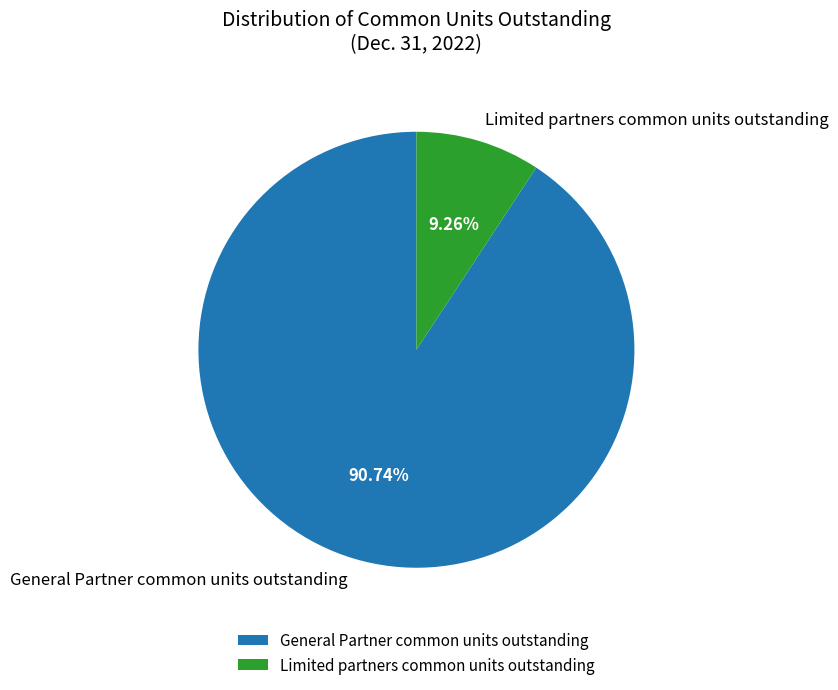

Which category has the biggest portion of the pie?

General Partner common units outstanding